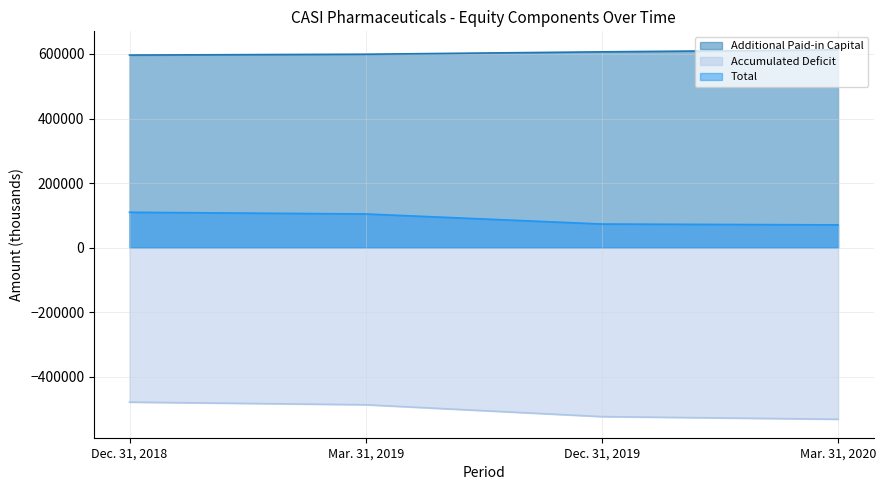

True or false: Accumulated Deficit and Additional Paid-in Capital intersect in this chart.

False